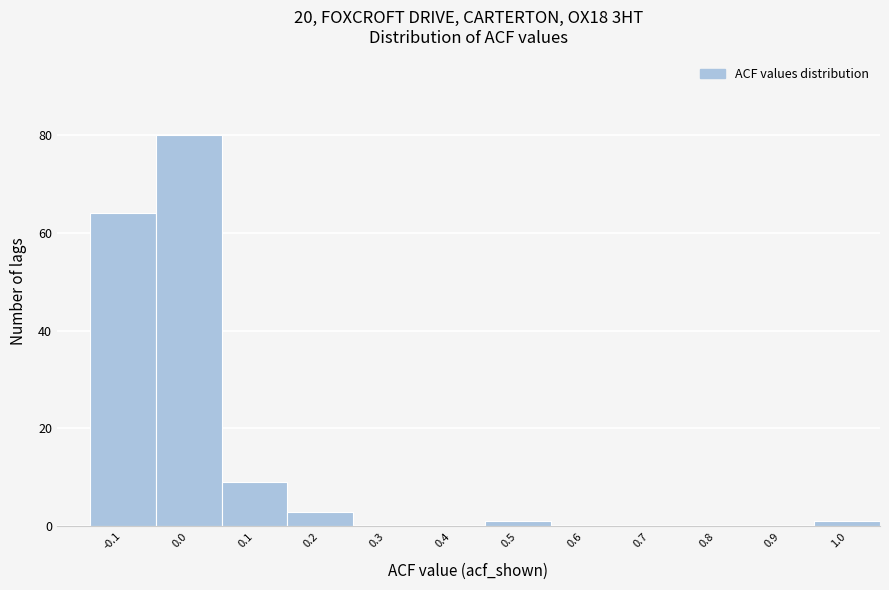

Reading left to right, transcribe all the data shown in this chart.

-0.1=64	0.0=80	0.1=9	0.2=3	0.3=0	0.4=0	0.5=1	0.6=0	0.7=0	0.8=0	0.9=0	1.0=1